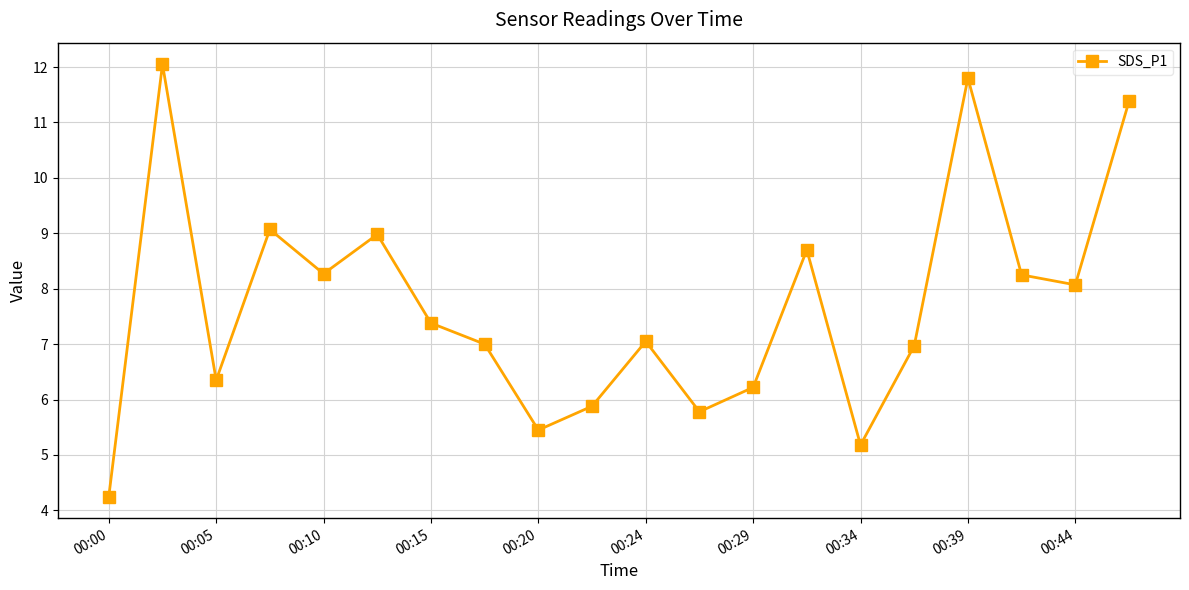

How many data points does each series have?

20